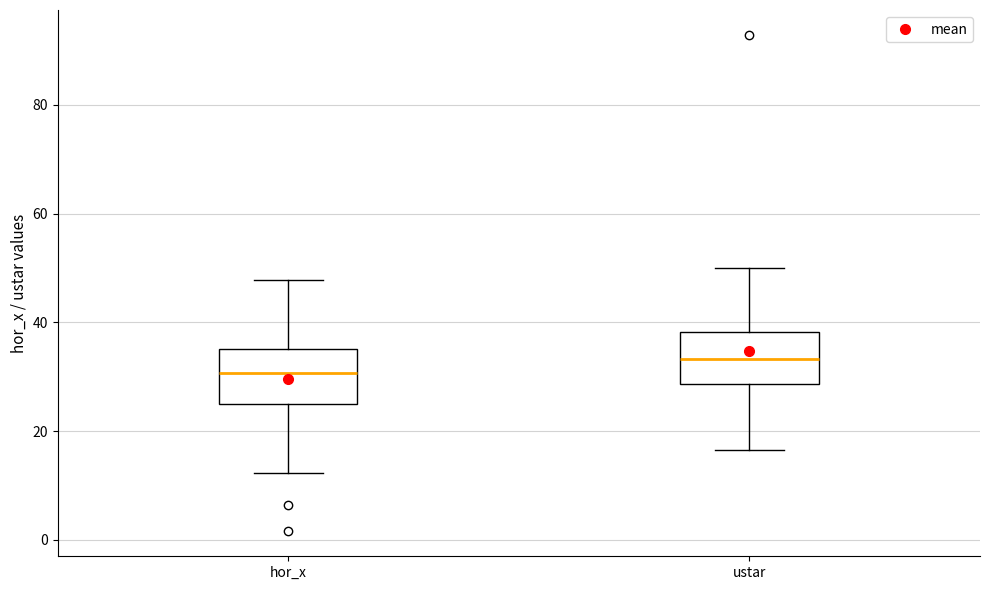

Which box has the highest median line?

ustar